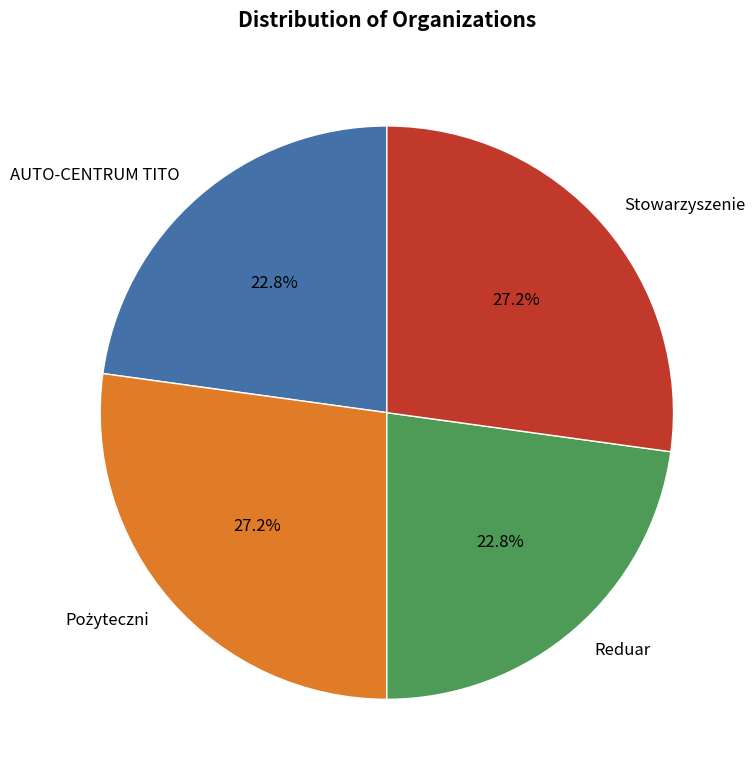

Count the number of slices in the pie.

4